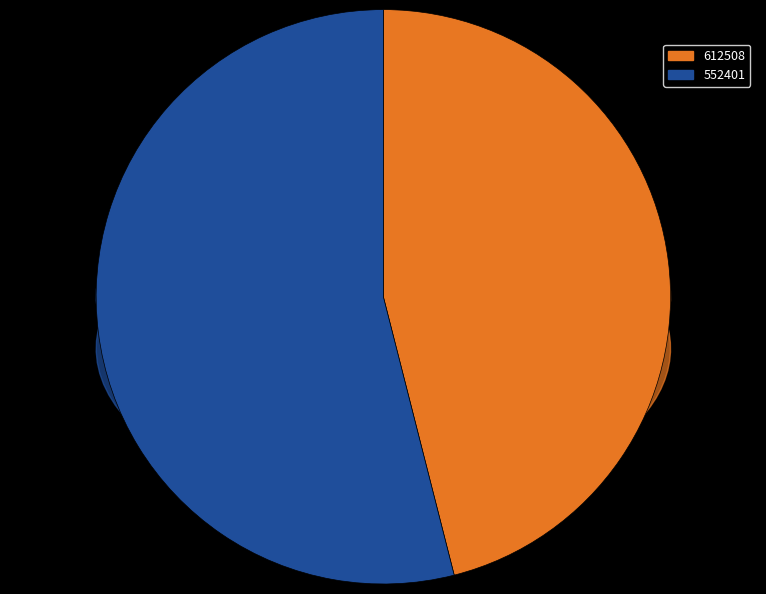

Rank the categories by value from lowest to highest.

612508, 552401